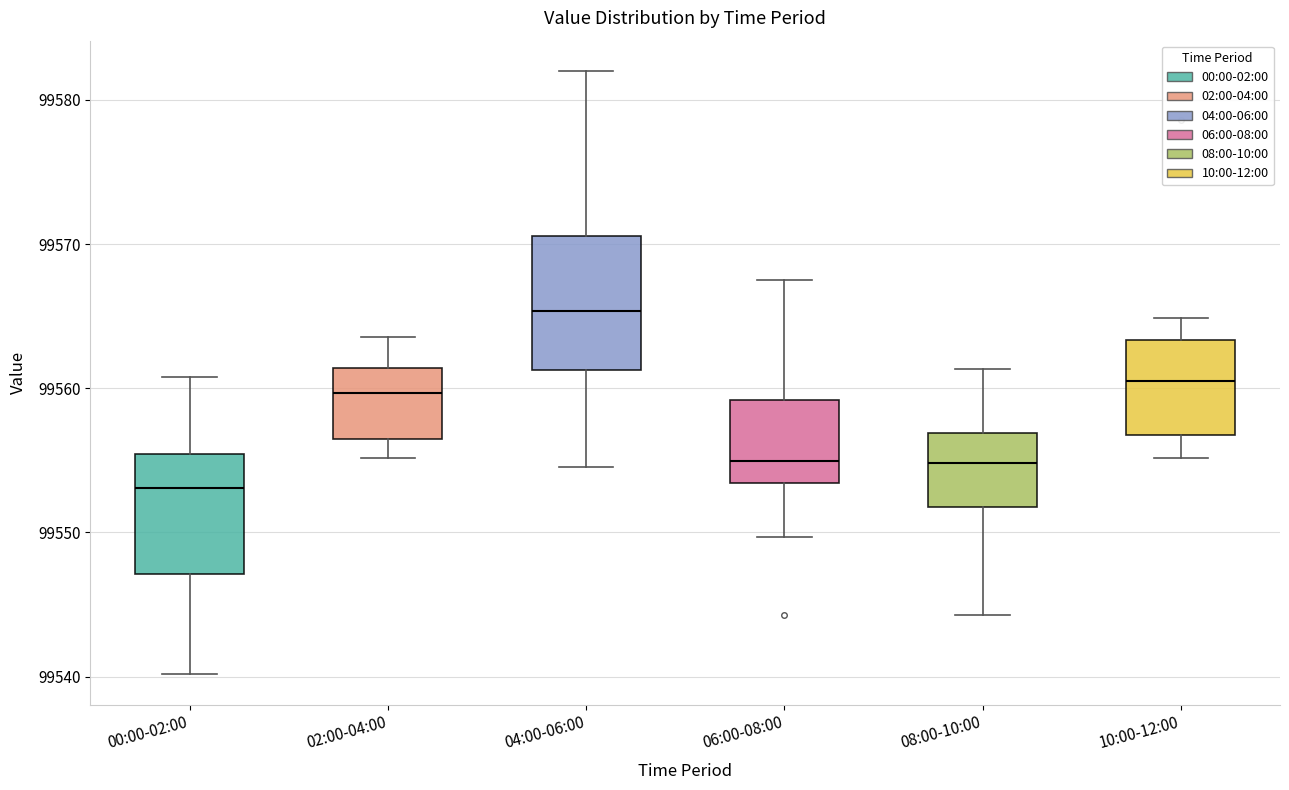

Which box's median line is the lowest?

00:00-02:00